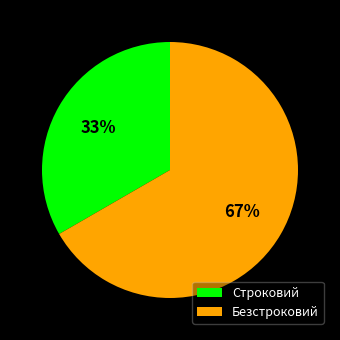

How many segments does this pie chart have?

2